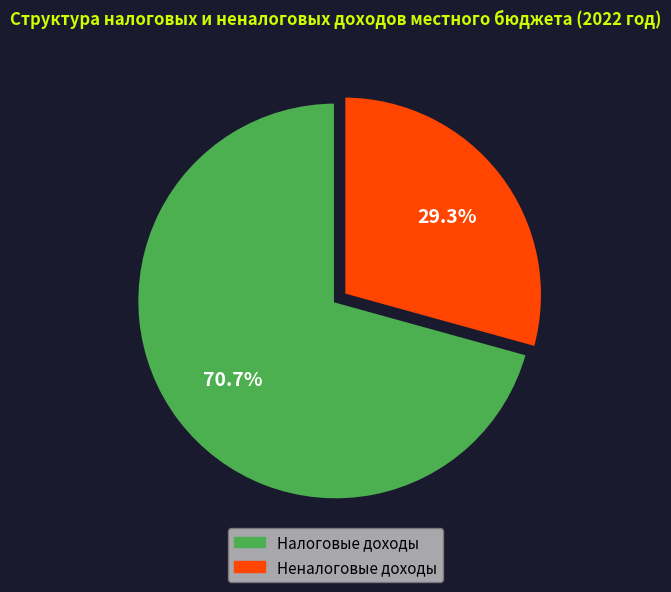

Is there a majority slice in this chart?

Yes